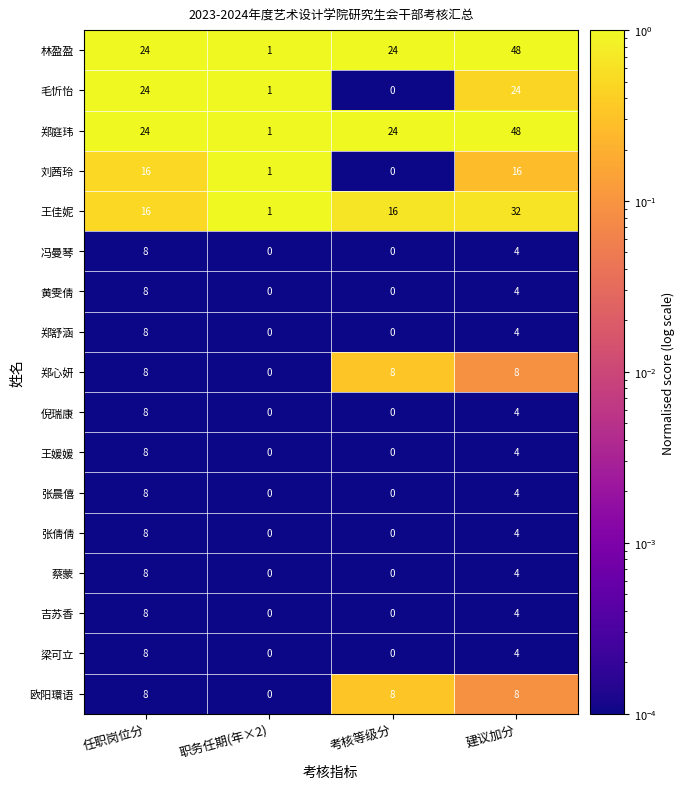

At which category is the sum across all series the highest?

建议加分